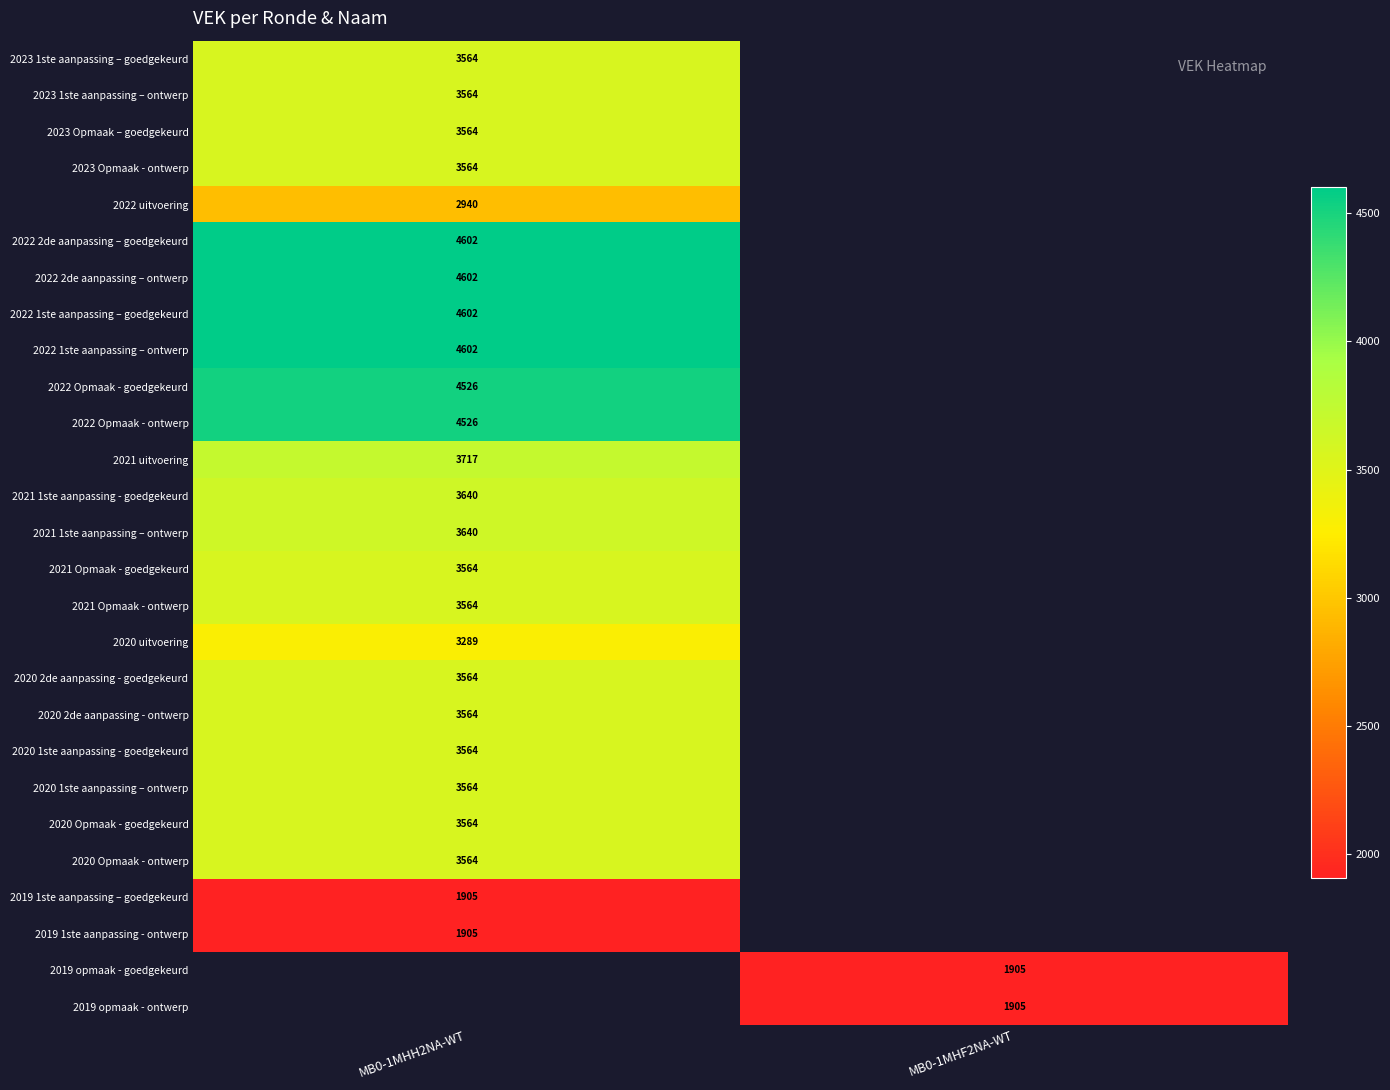

The 2023 1ste aanpassing – goedgekeurd series shows 3564 at MB0-1MHH2NA-WT. True or false?

True